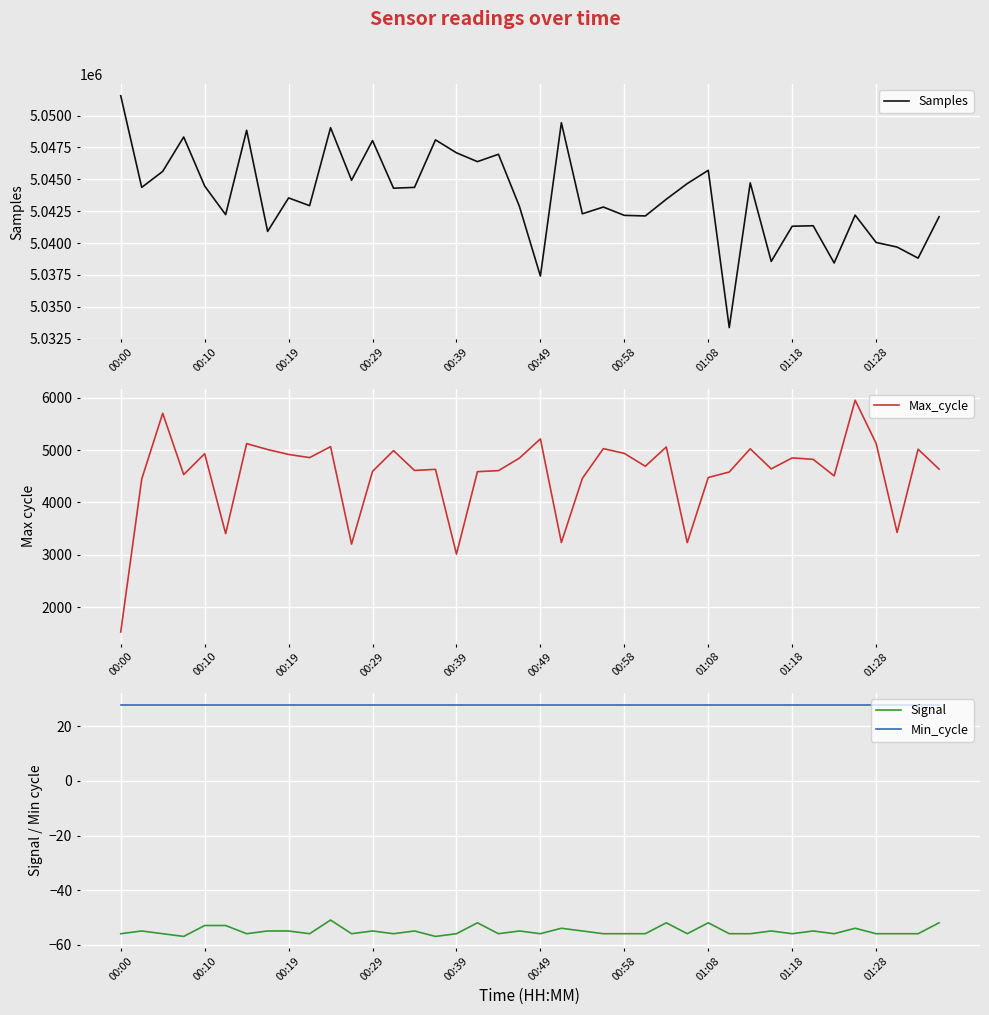

True or false: Min_cycle and Signal cross at least once.

False